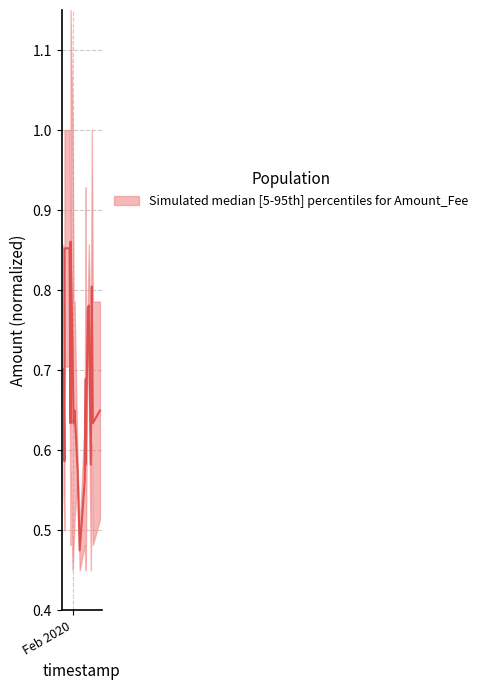

At which category does the data reach its first local peak?

5